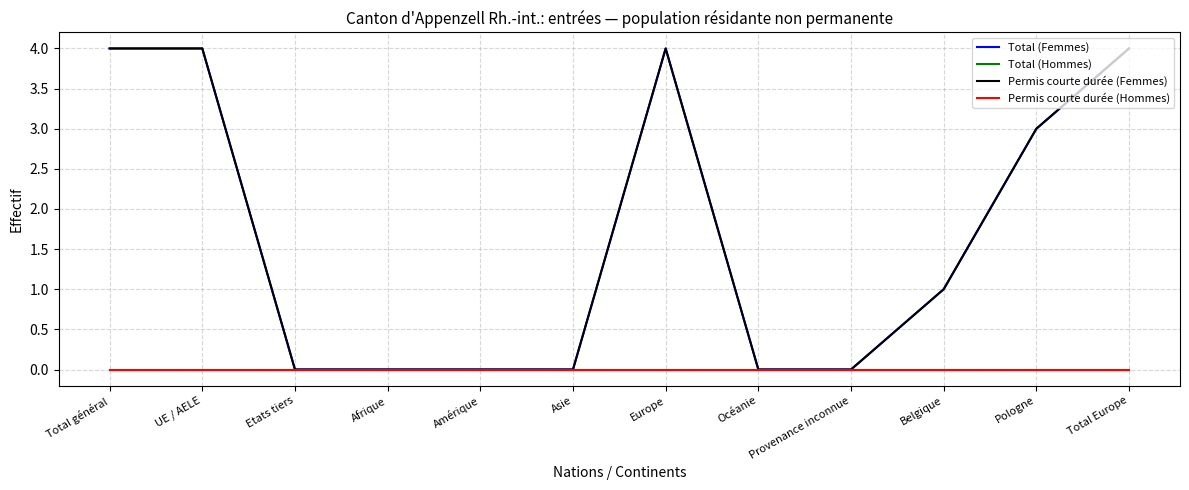

True or false: Permis courte durée (Hommes) and Permis courte durée (Femmes) cross at least once.

False